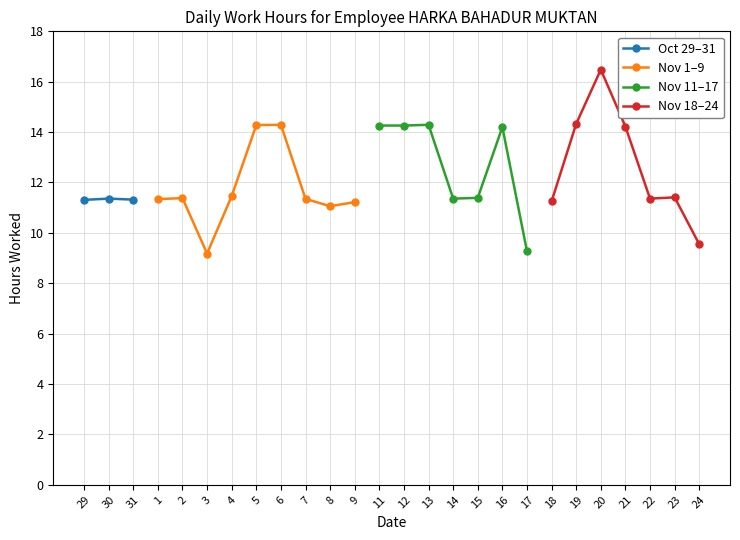

What is the change in value from 1 to 15?

+0.1